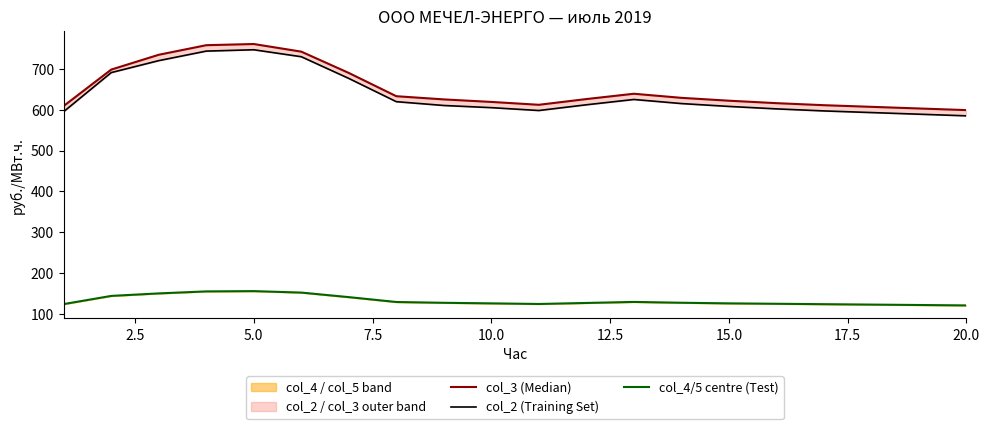

Does the chart display data point markers on the line(s)?

No